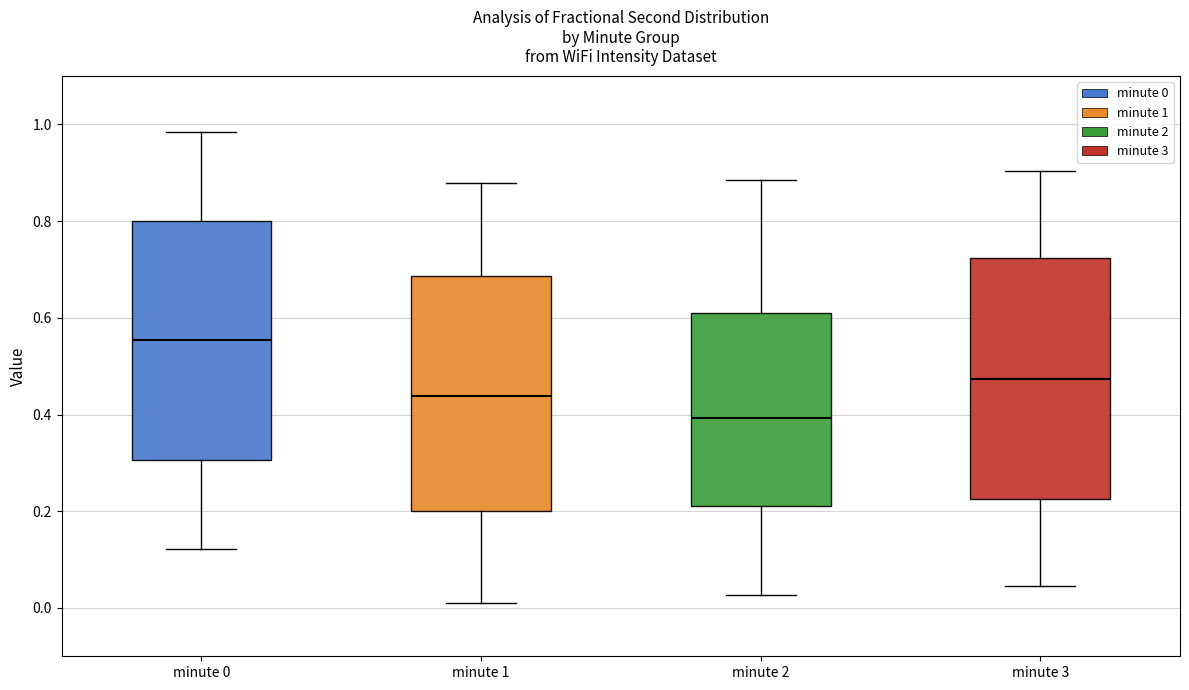

Reading left to right, transcribe this box plot: for each box, give where its median line is, the range the box spans, and where its two whiskers end, as read against the y-axis. The values are not printed on the chart, so give them approximately, as read against the axis.

minute 0: median 0.56, box 0.30 to 0.80, whiskers 0.12 to 0.98
minute 1: median 0.44, box 0.20 to 0.68, whiskers 0.00 to 0.88
minute 2: median 0.40, box 0.22 to 0.62, whiskers 0.02 to 0.88
minute 3: median 0.48, box 0.22 to 0.72, whiskers 0.04 to 0.90